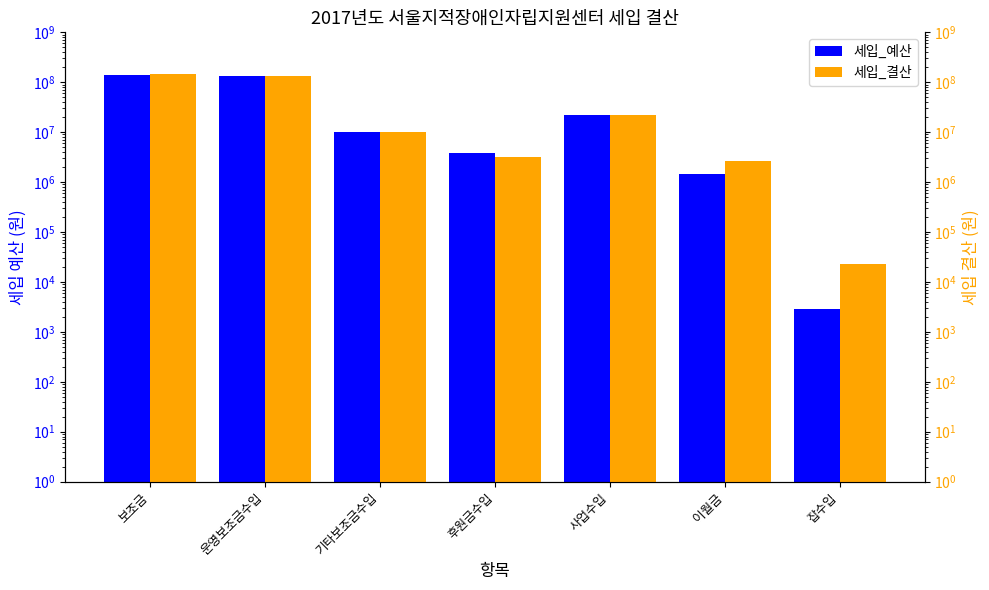

At which label does 세입_예산 first exceed 9900000?

보조금